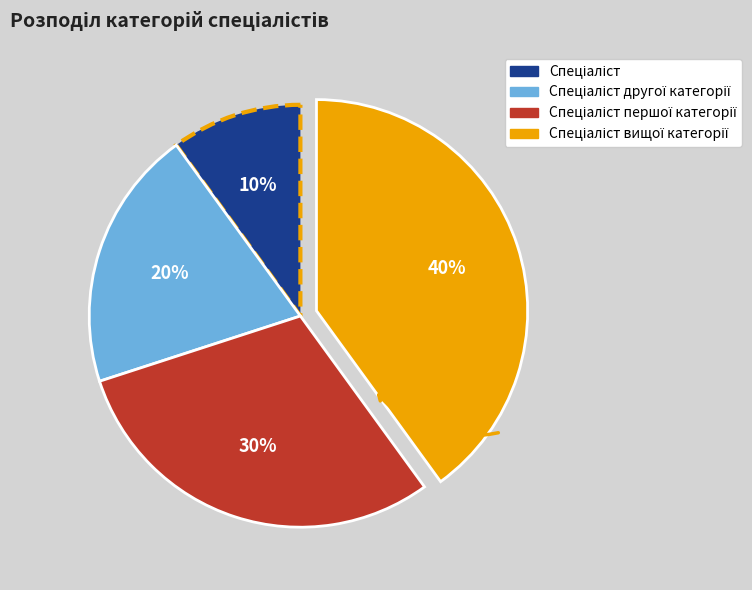

To the nearest percent, what is the average slice percentage?

25%